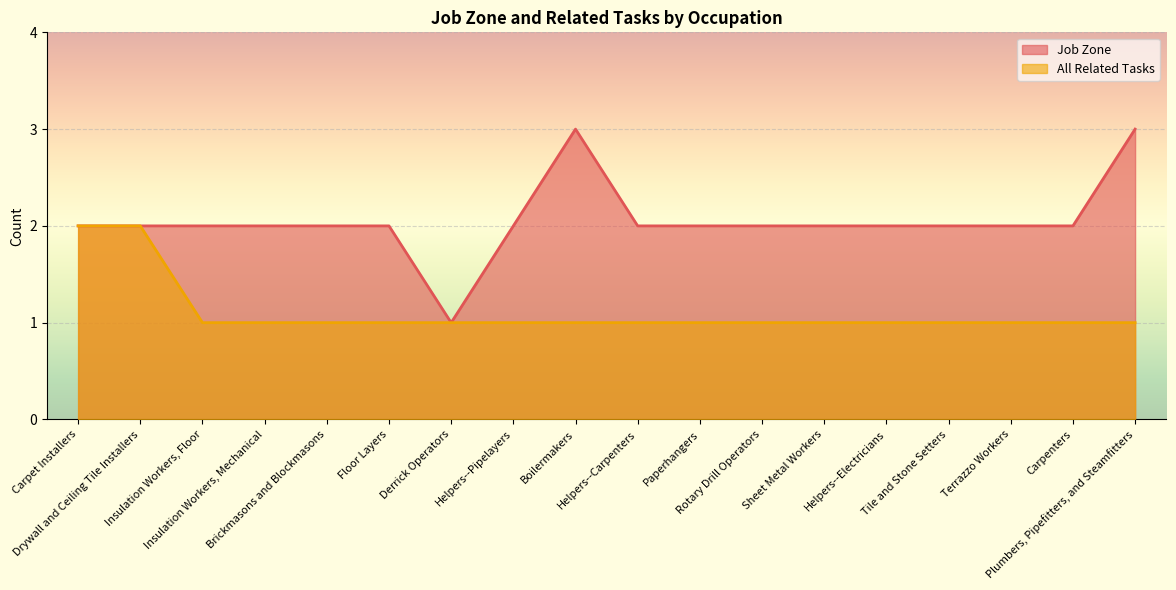

True or false: Job Zone and All Related Tasks intersect in this chart.

False